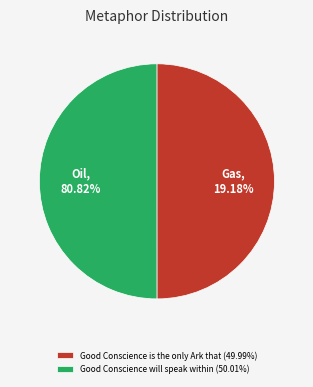

Do Good Conscience will speak within and Good Conscience is the only Ark that together represent more than half of the pie?

Yes